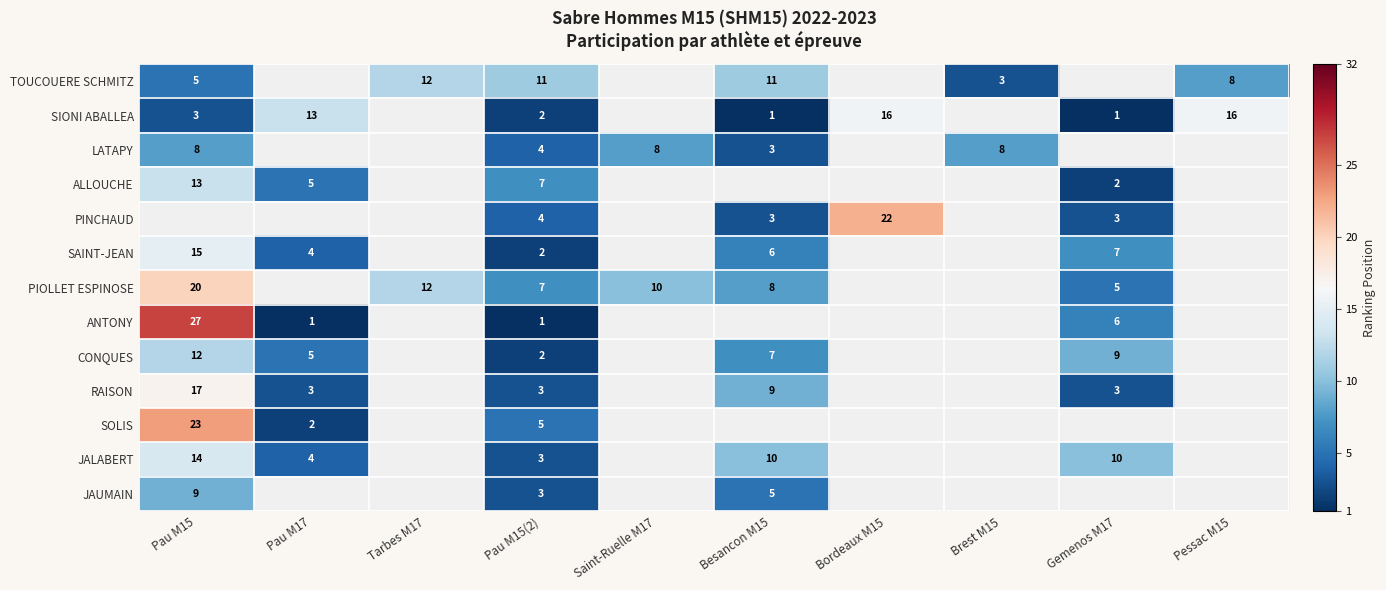

The PINCHAUD series shows 10 at Bordeaux M15. True or false?

False